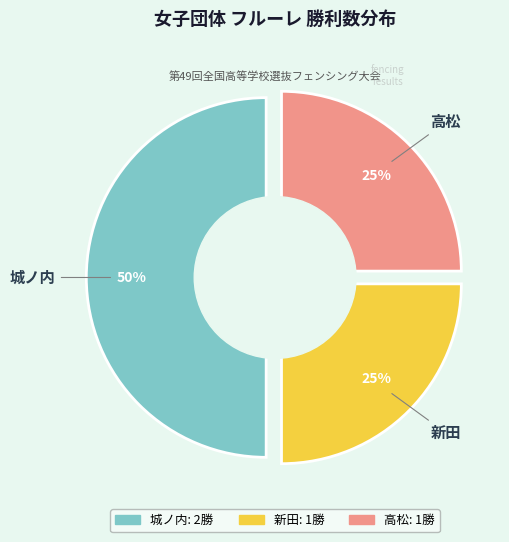

Is it true that 城ノ内 is 50% of the pie?

True